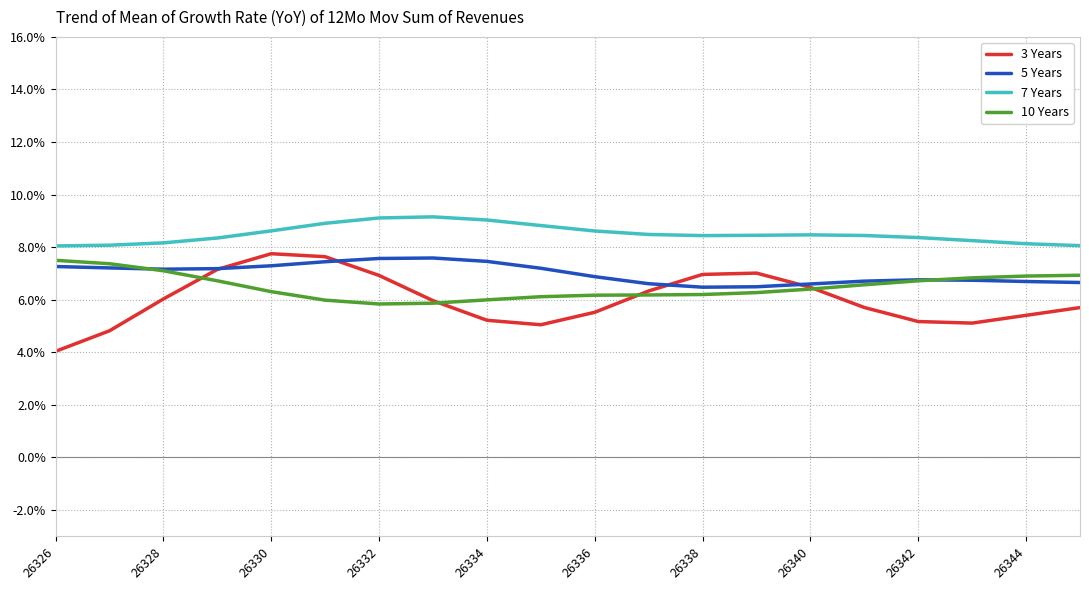

List the series in order of their peak value, lowest first.

10 Years, 5 Years, 3 Years, 7 Years